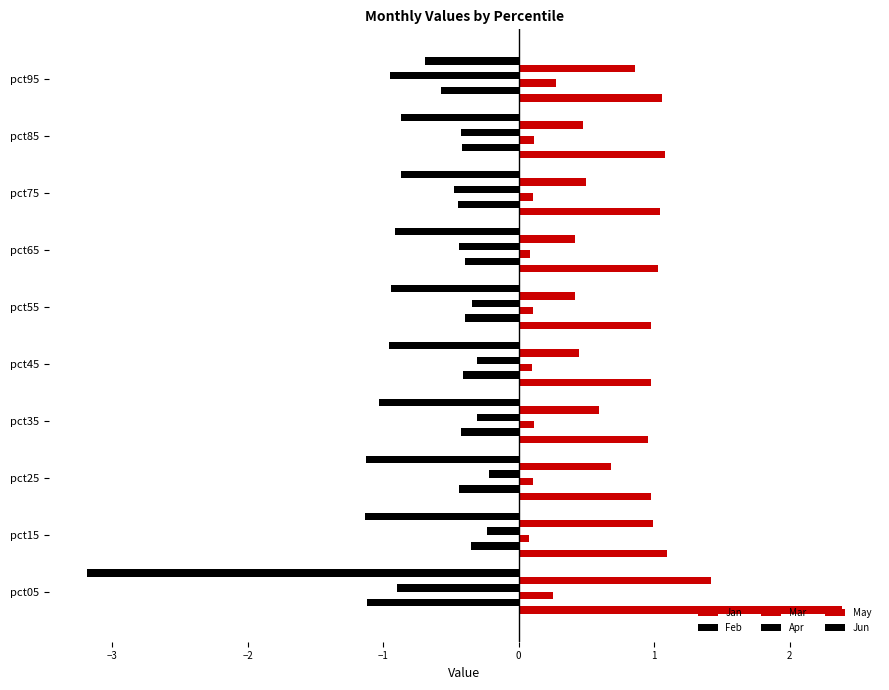

How many distinct data groups are displayed?

6